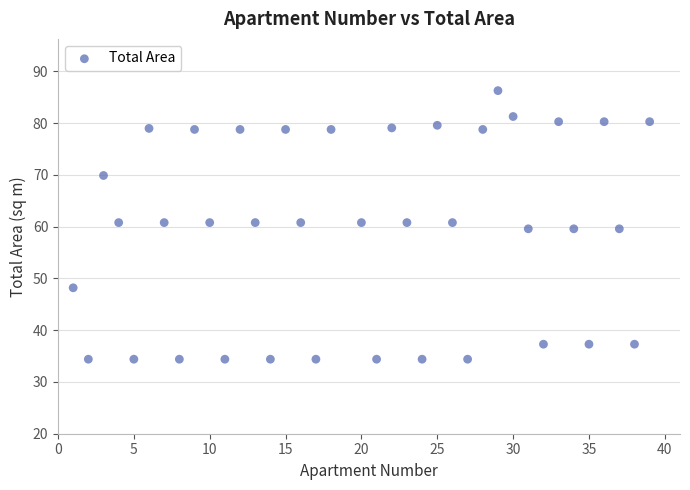

What is the range of X values (max minus min)?

38.0